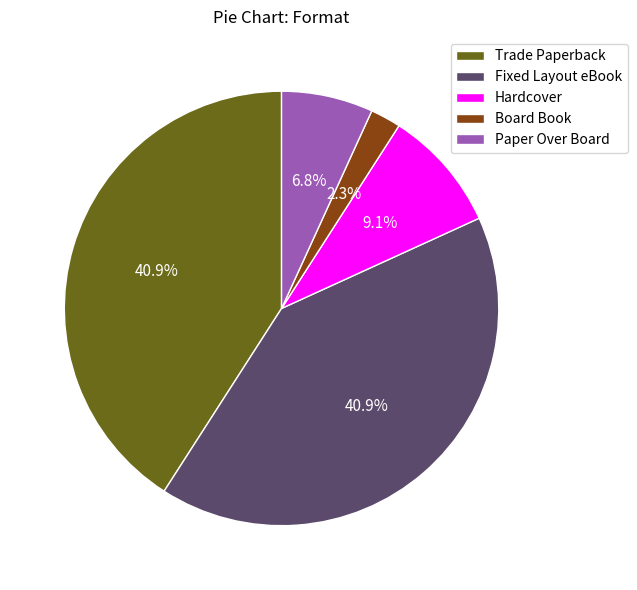

Approximately how many times larger is the value at Board Book compared to Trade Paperback?

0.1